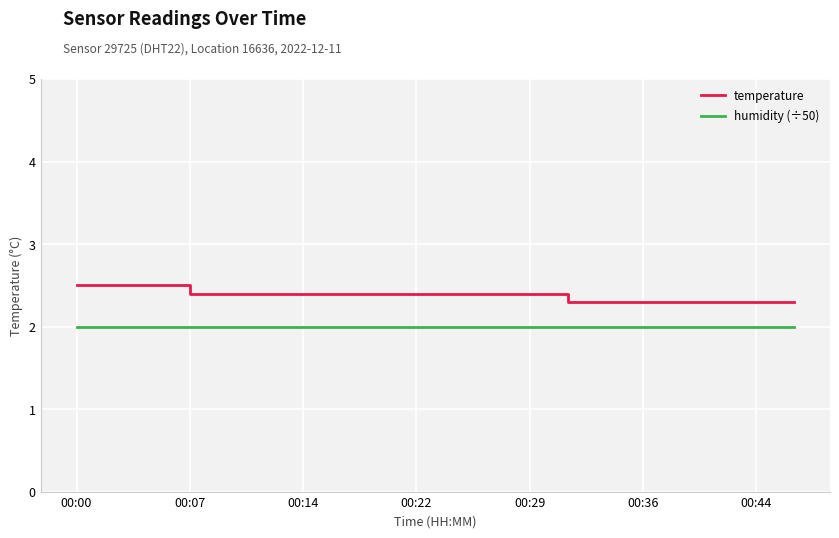

True or false: temperature and humidity (÷50) intersect in this chart.

False